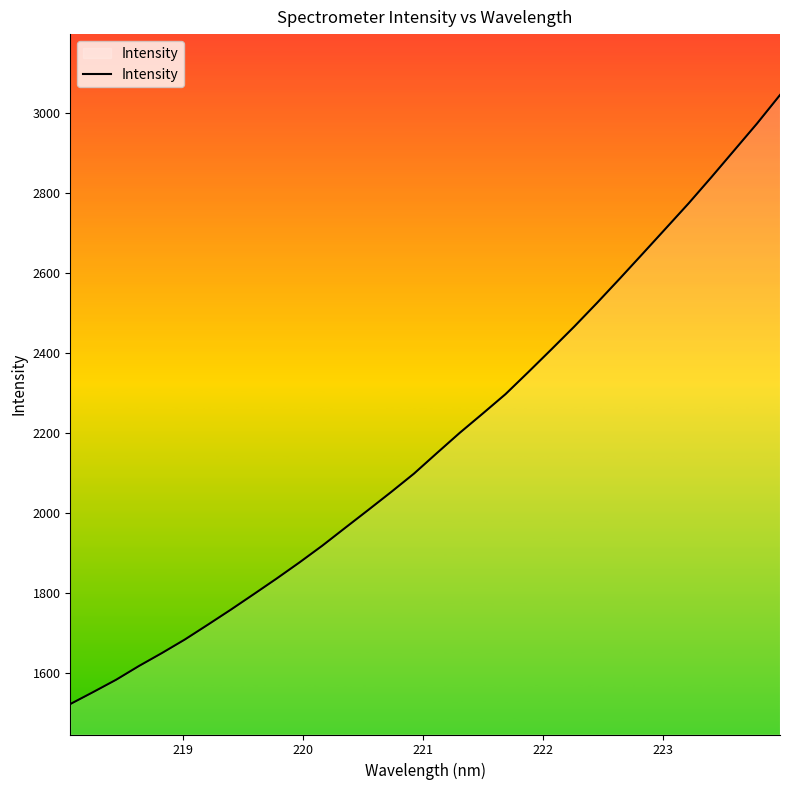

How many categories are shown in the chart?

32